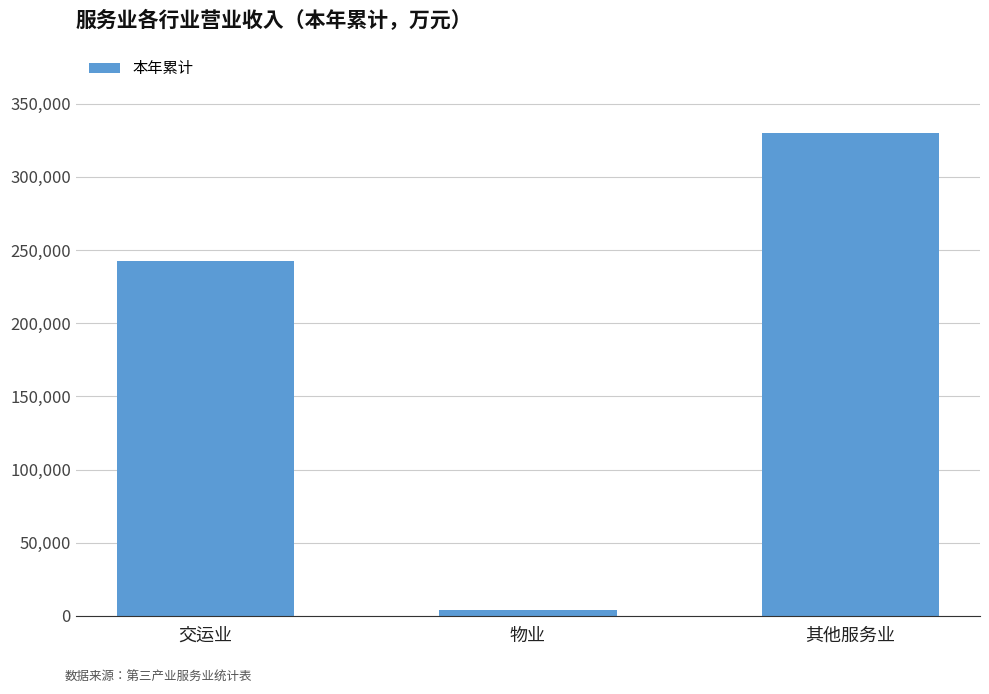

Reading right to left, extract all data points from this chart.

329666	3984	242638